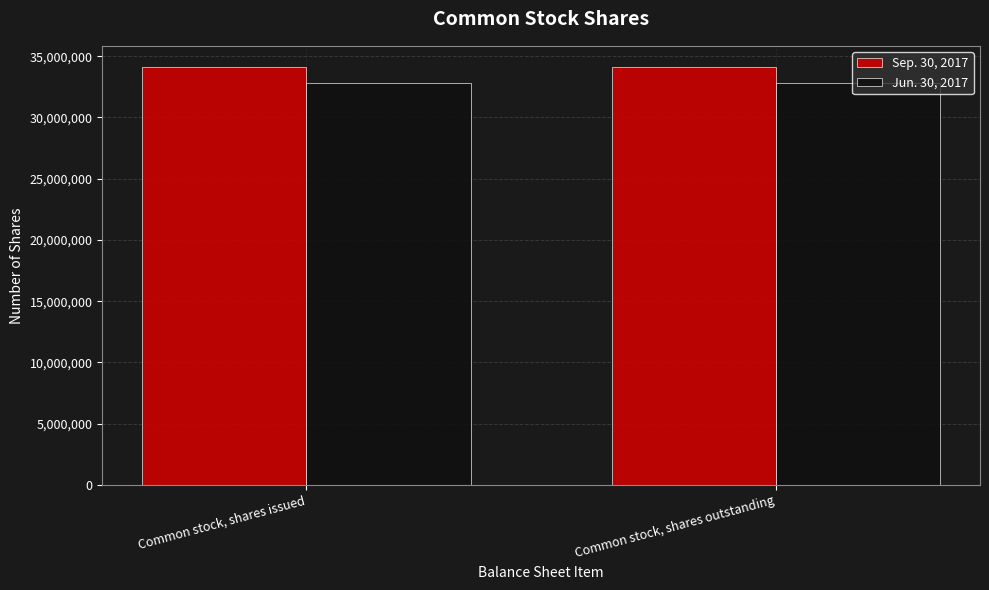

Which series has the largest total across all categories?

Sep. 30, 2017